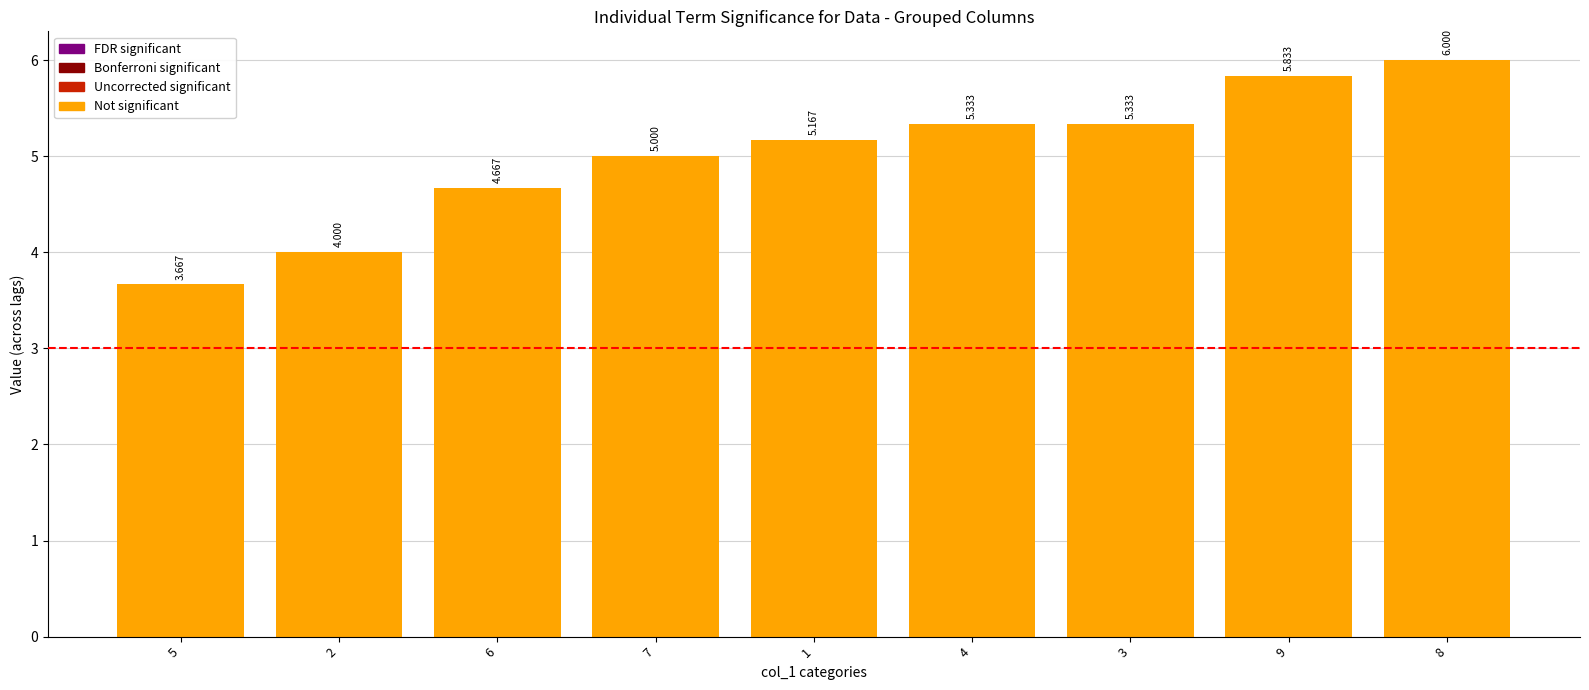

Where does the data first go above 5?

1